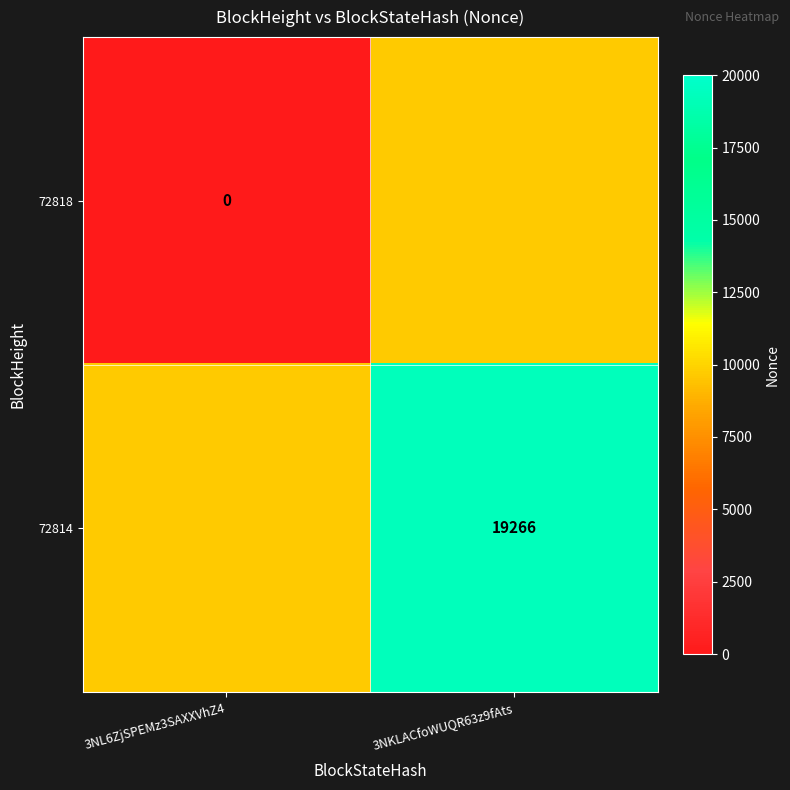

Is the value of 72814 at 3NKLACfoWUQR63z9fAts greater than the value of 72818 at 3NL6ZjSPEMz3SAXXVhZ4?

Yes